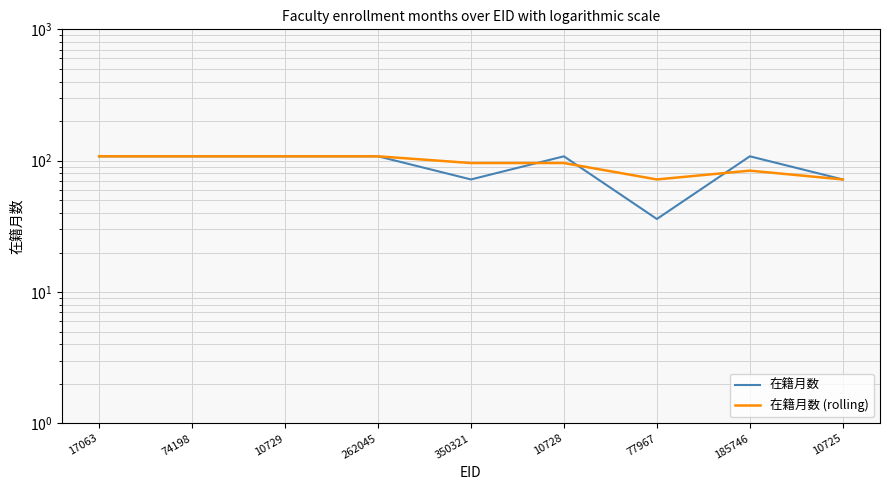

What are all the series names shown in the legend?

在籍月数, 在籍月数 (rolling)